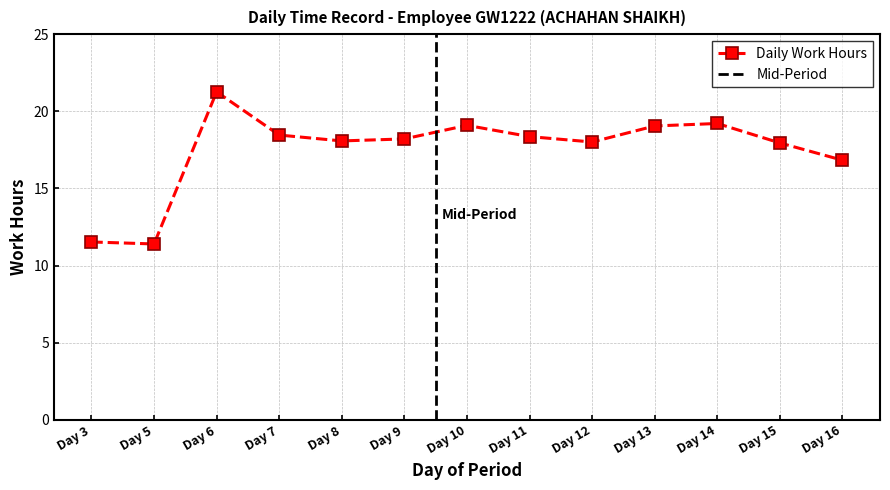

The chart shows a value of 31.8 at Day 10. True or false?

False